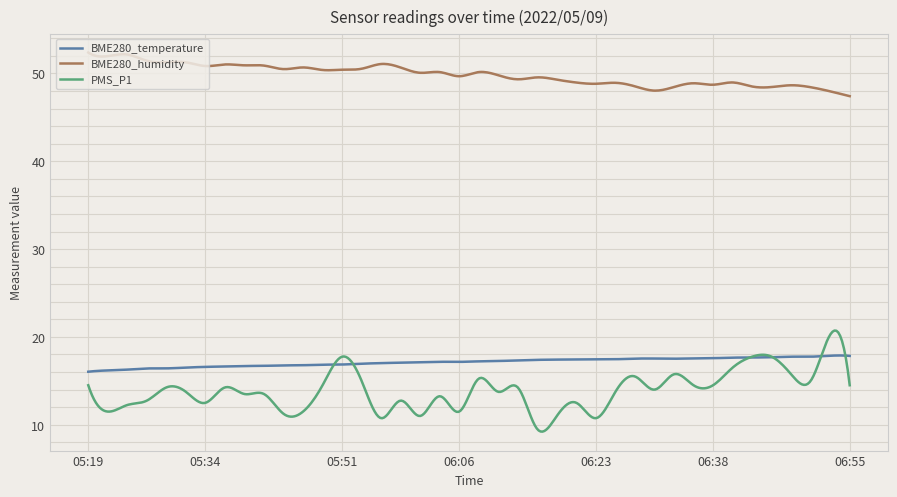

Rank the series by their maximum value, from highest to lowest.

BME280_humidity, PMS_P1, BME280_temperature